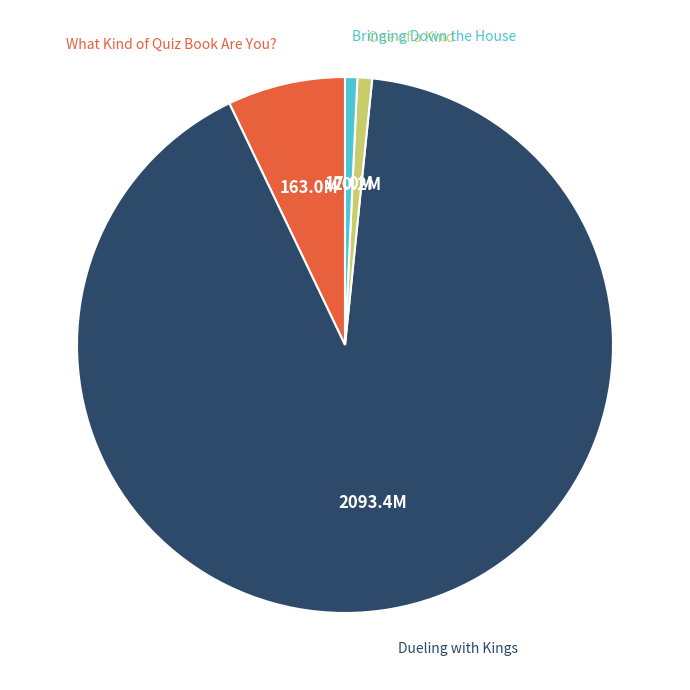

Is there a majority slice in this chart?

Yes